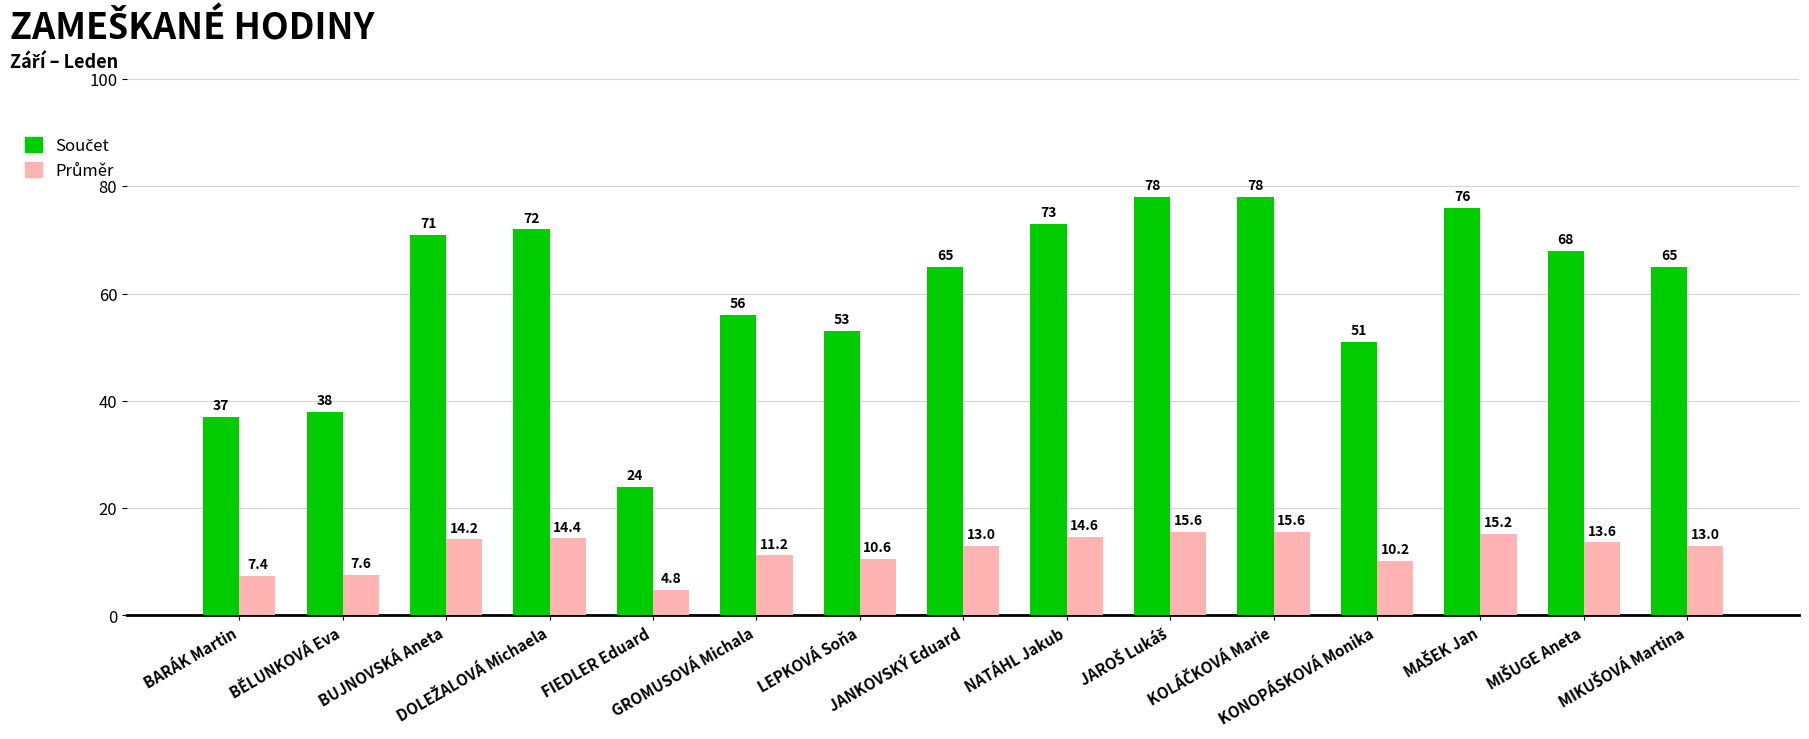

At how many categories does at least one series exceed 7?

15